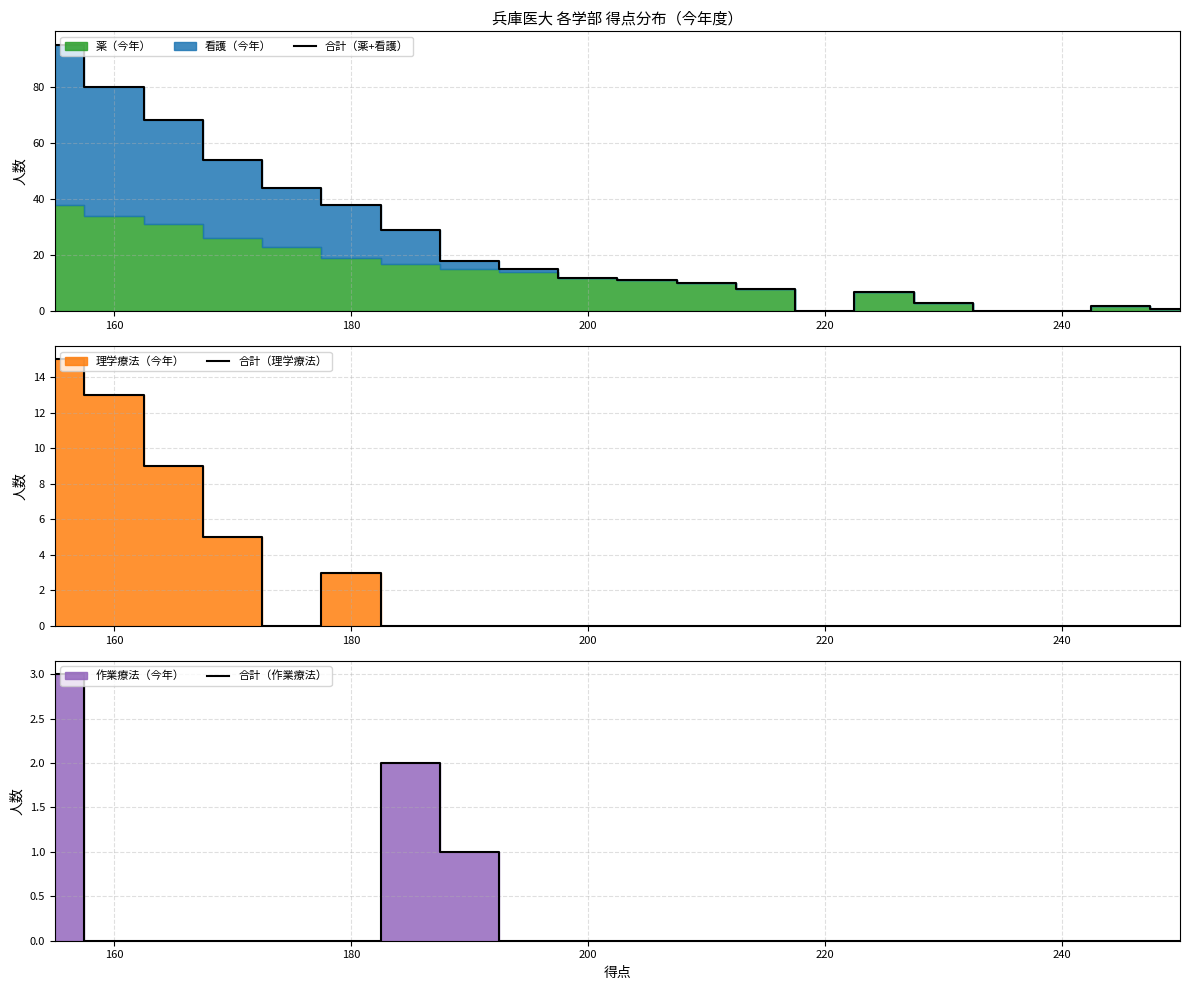

In 合計（作業療法）, how many points are higher than both neighbors (excluding endpoints)?

1